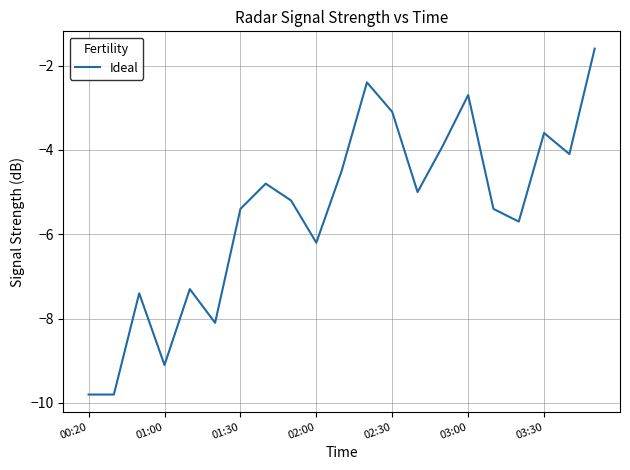

What is the difference between the maximum and minimum values?

8.2